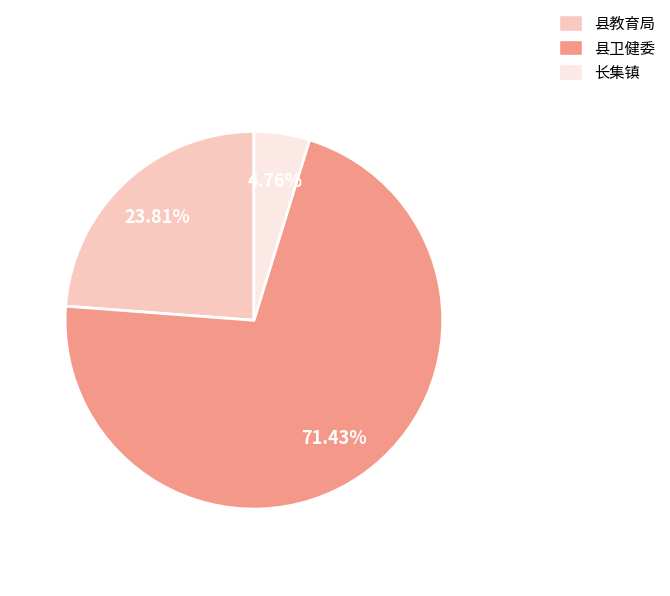

The 县卫健委 slice represents 65% of the pie. True or false?

False